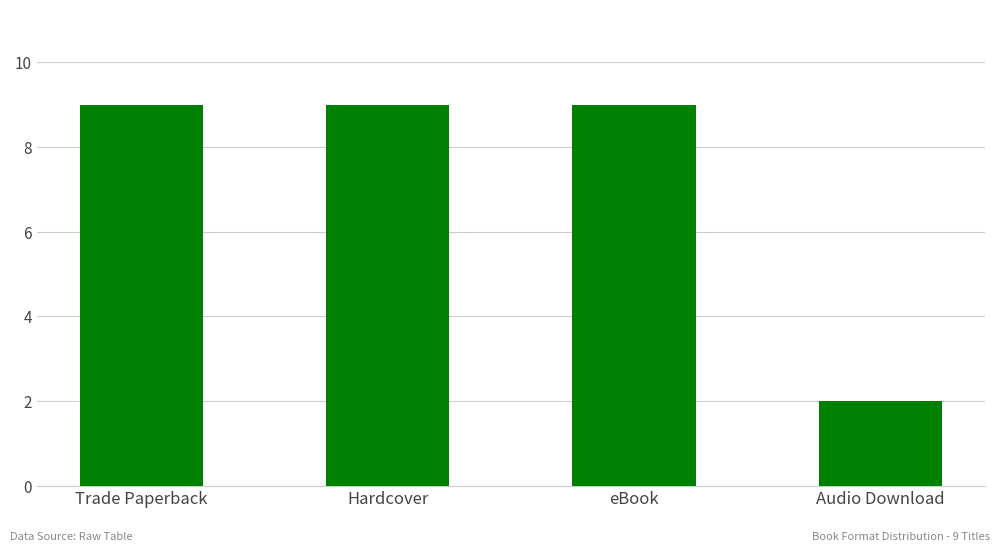

Where is the data nearest to the value 5?

Audio Download